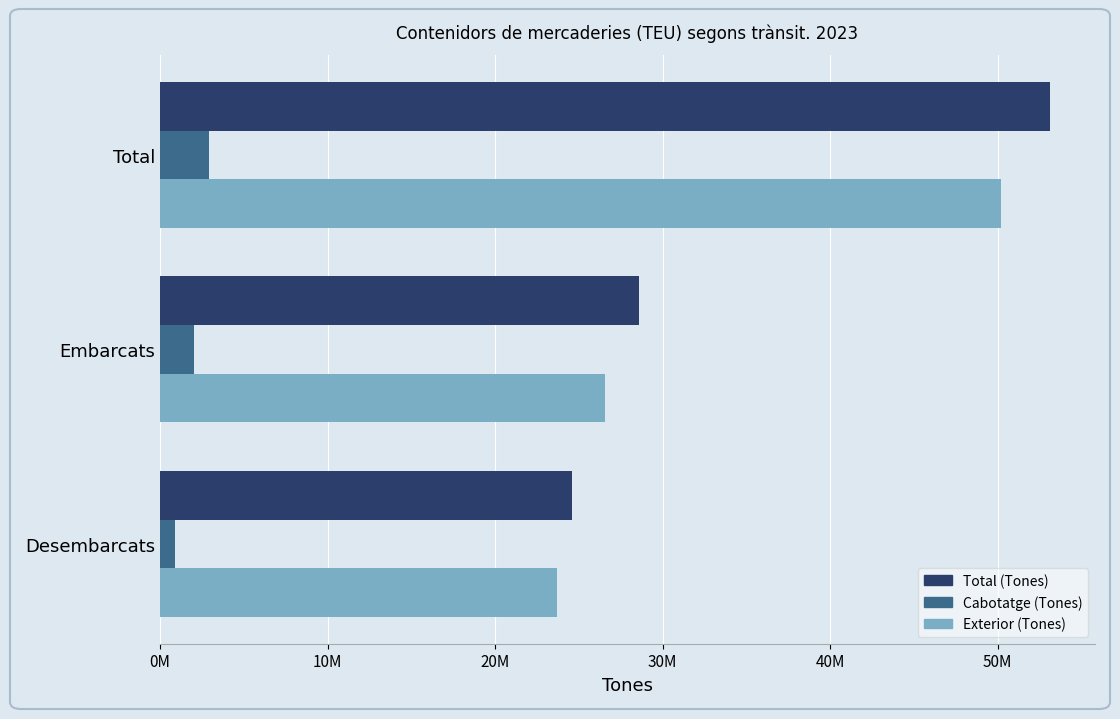

How many Cabotatge (Tones) values are between 902193 and 2924989?

3